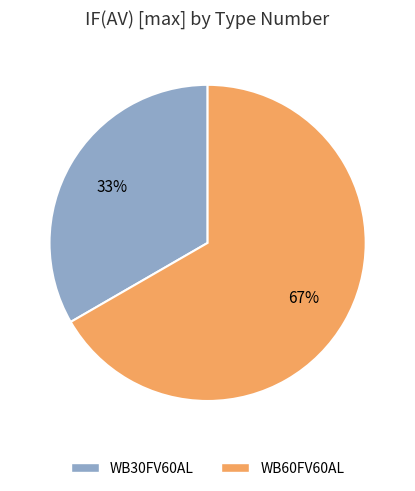

Does WB60FV60AL account for over 50% of the chart?

Yes